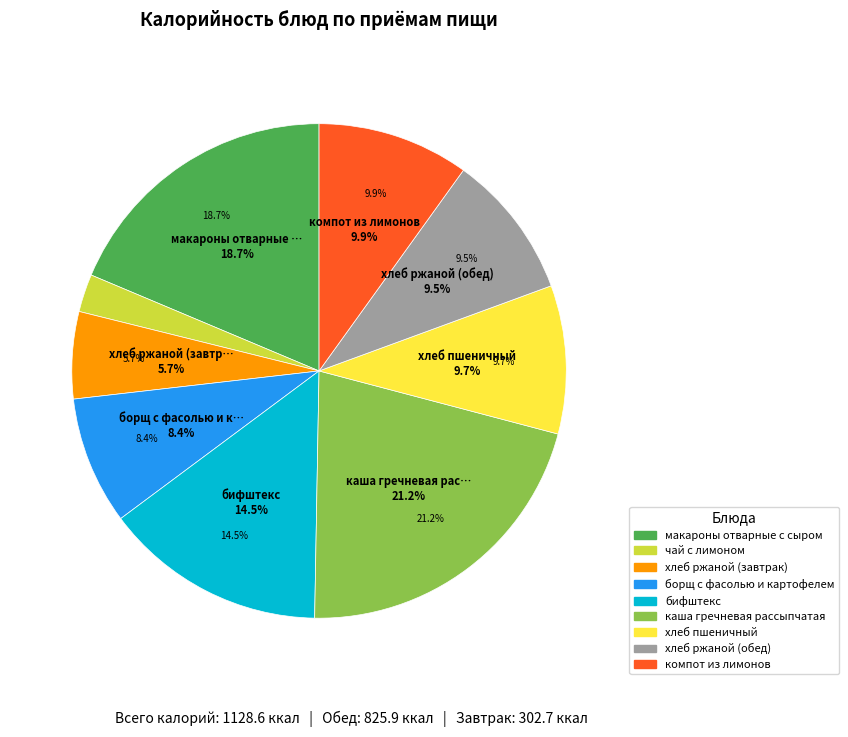

Combined, do хлеб пшеничный and борщ с фасолью и картофелем account for over 50%?

No